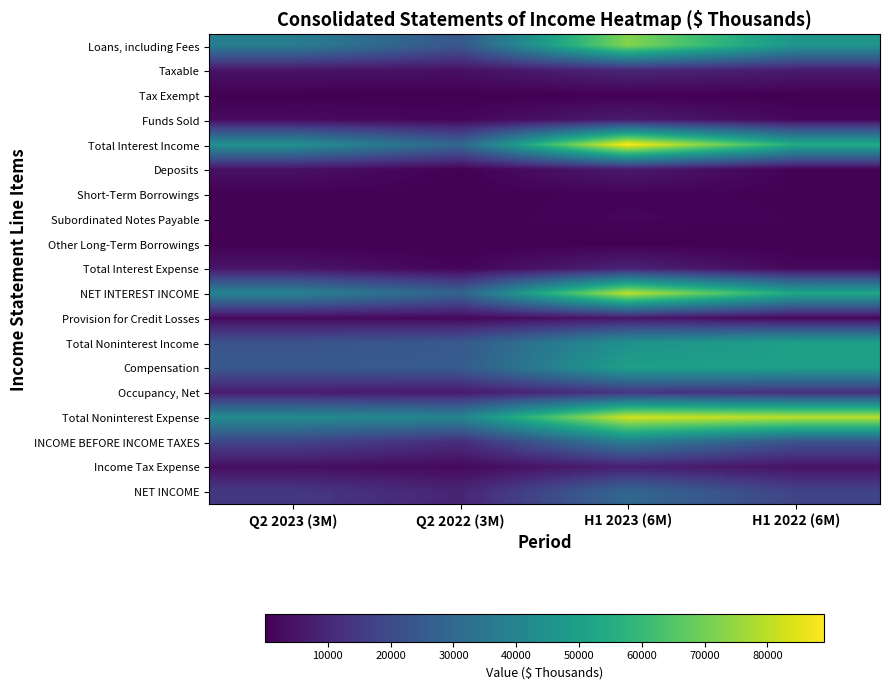

At H1 2023 (6M), list the series in order from smallest to largest.

Other Long-Term Borrowings, Tax Exempt, Short-Term Borrowings, Subordinated Notes Payable, Provision for Credit Losses, Deposits, Funds Sold, Income Tax Expense, Total Interest Expense, Taxable, Occupancy, Net, NET INCOME, INCOME BEFORE INCOME TAXES, Total Noninterest Income, Compensation, Loans, including Fees, NET INTEREST INCOME, Total Noninterest Expense, Total Interest Income